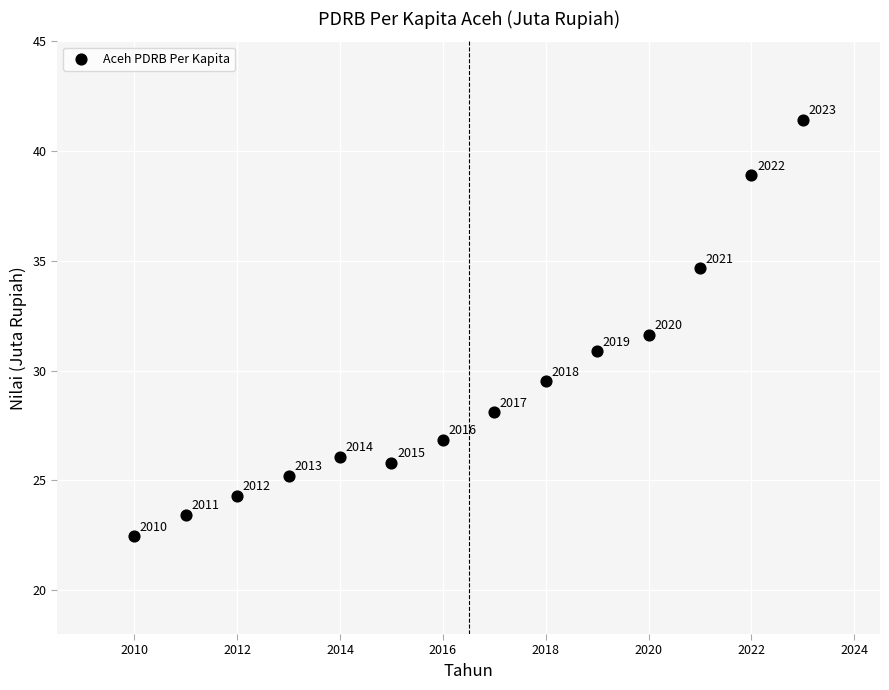

What Y value in the scatter plot is closest to 31?

30.9